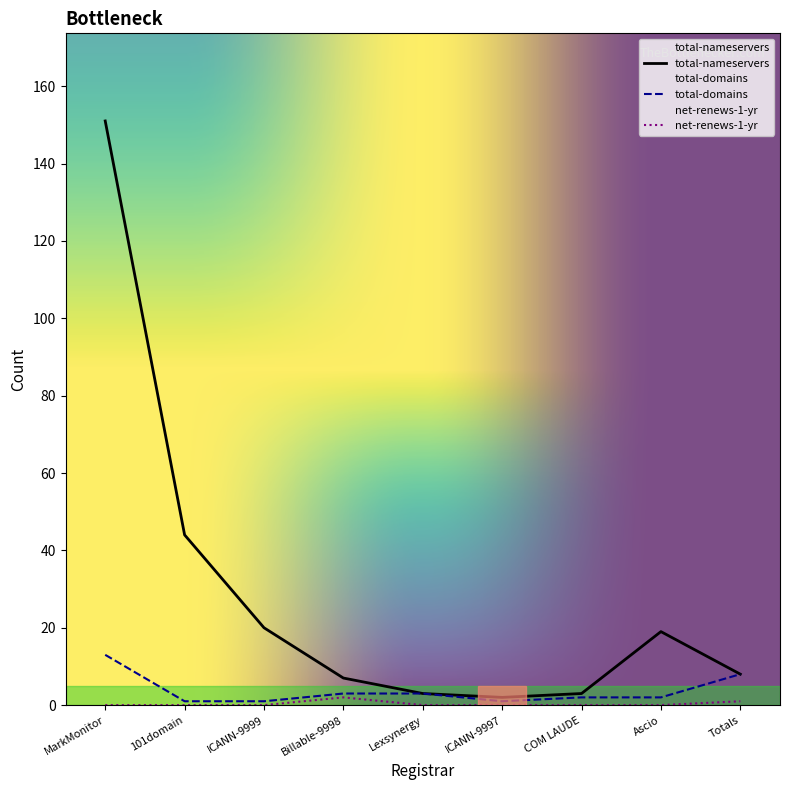

What is the difference between the highest and lowest values at 101domain?

44